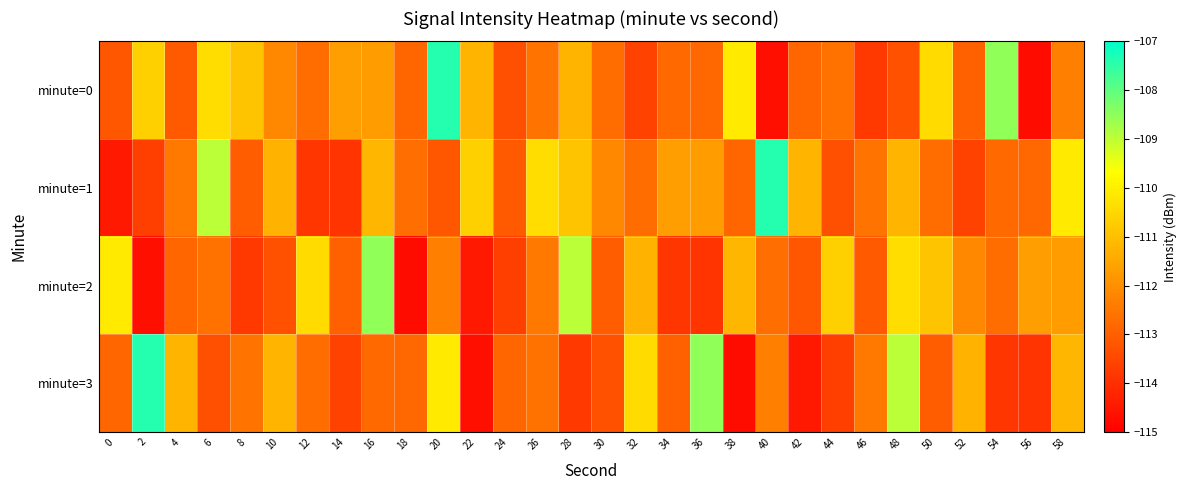

What is the difference between the highest and lowest values at 20?

5.8